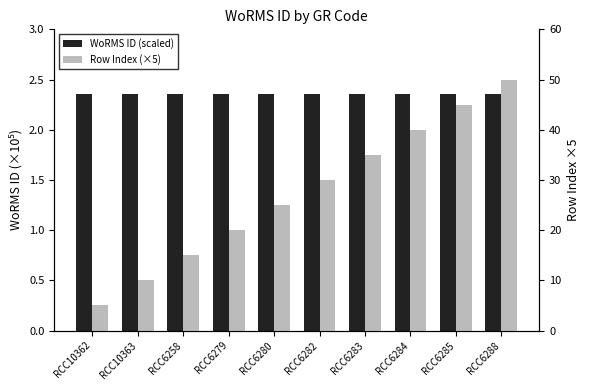

What is the minimum value shown in the chart?

2.4